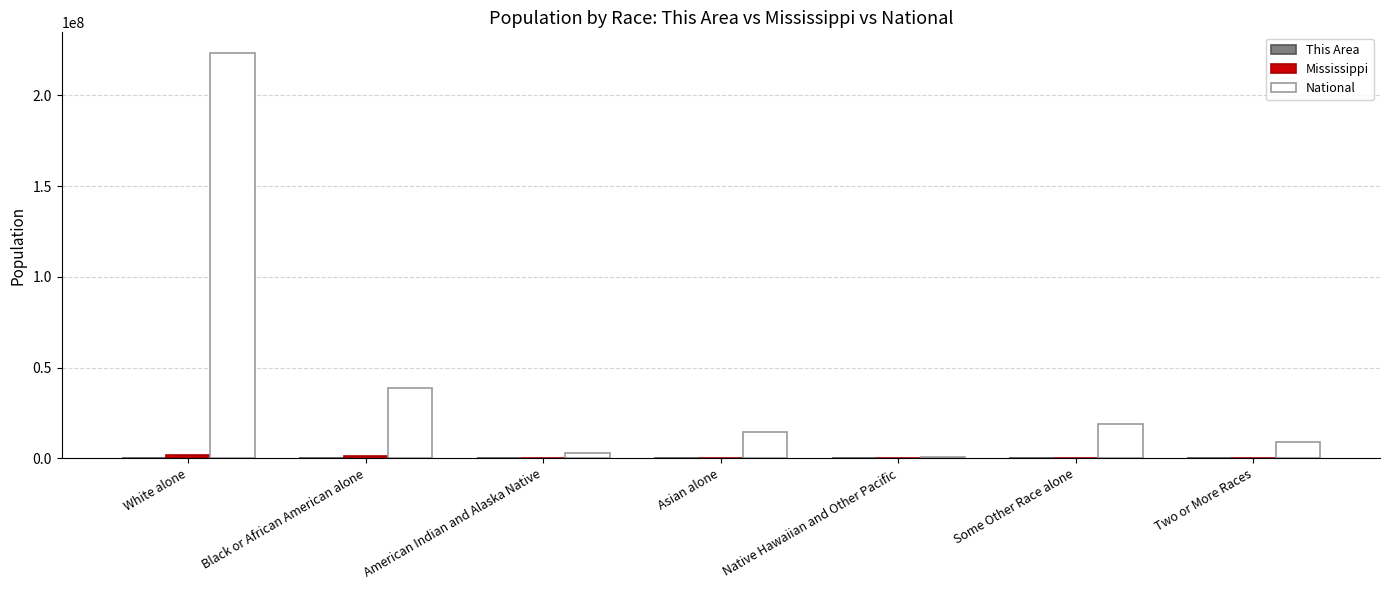

Which label corresponds to the largest value in the chart?

White alone